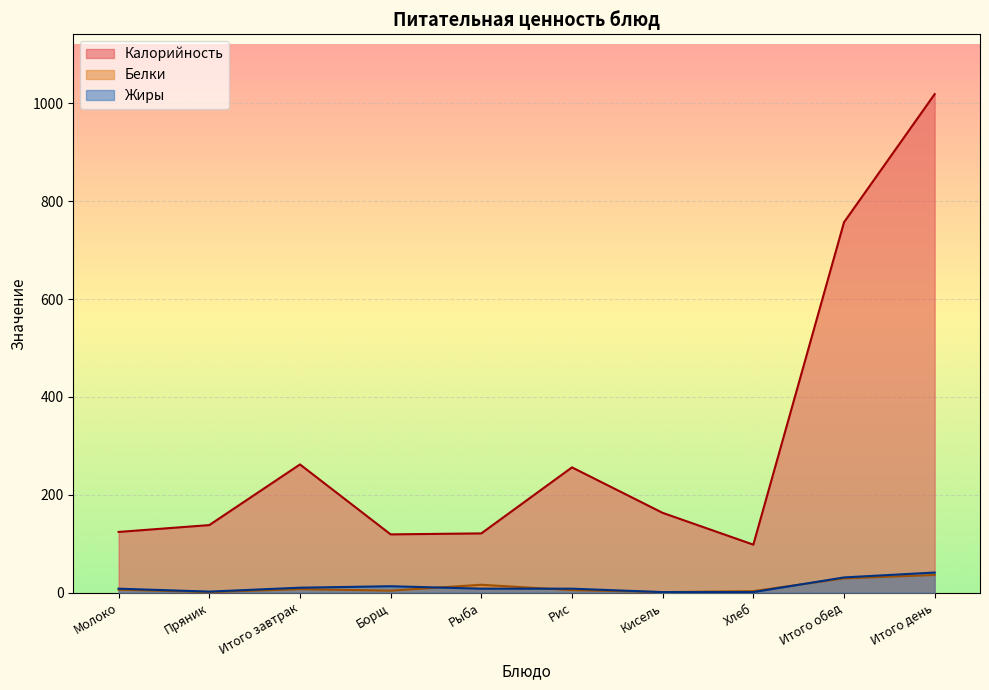

Rank the series by their maximum value, from lowest to highest.

Белки, Жиры, Калорийность